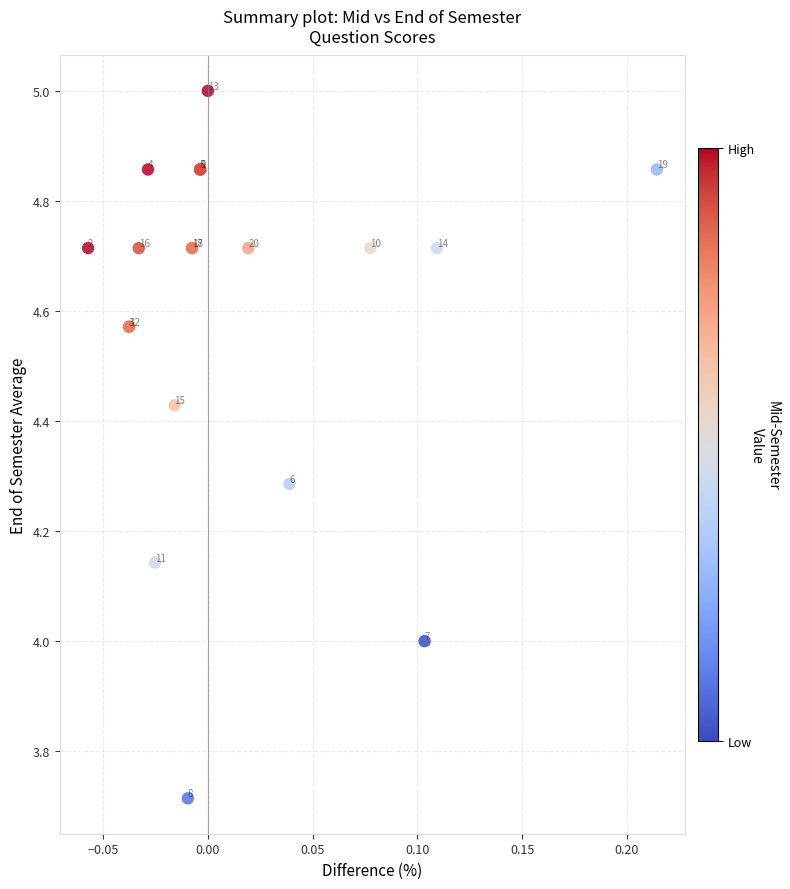

What Y value in the scatter plot is closest to 4?

4.0